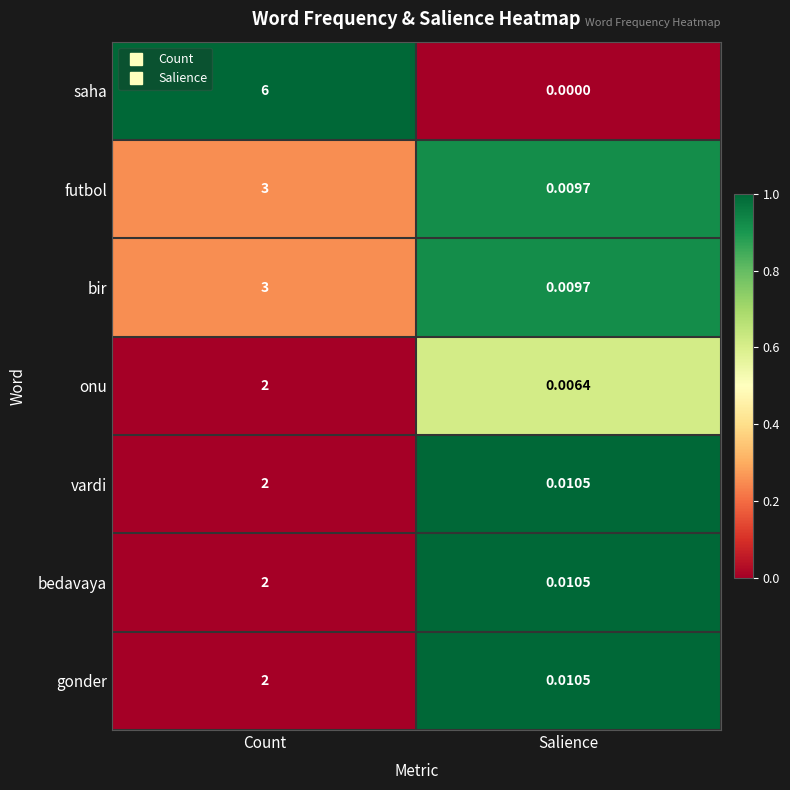

At which category is the sum across all series the highest?

Count